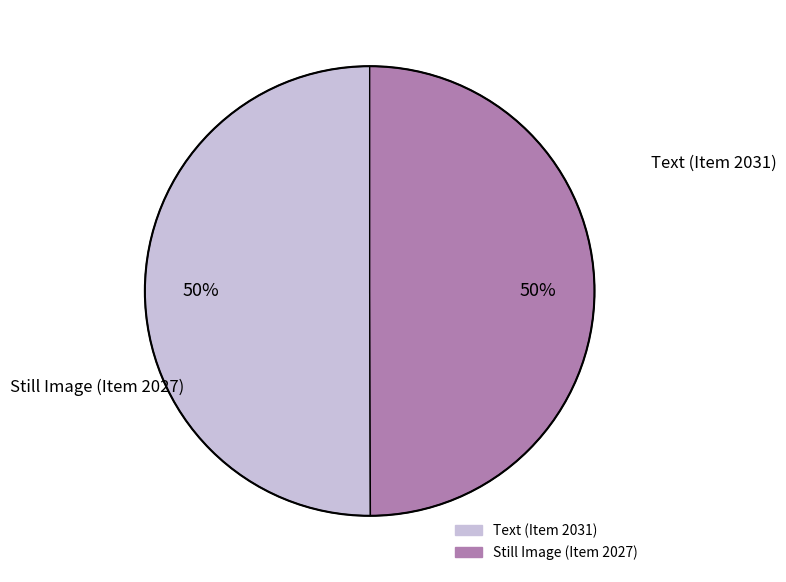

Approximately how many times larger is the value at Text (Item 2031) compared to Still Image (Item 2027)?

1.0